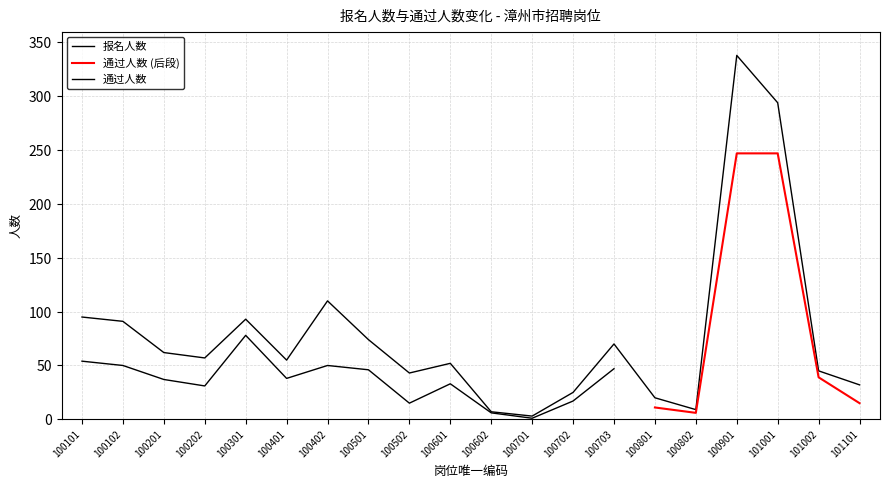

How many interior local valleys (lower than both neighbors) does the data have?

5